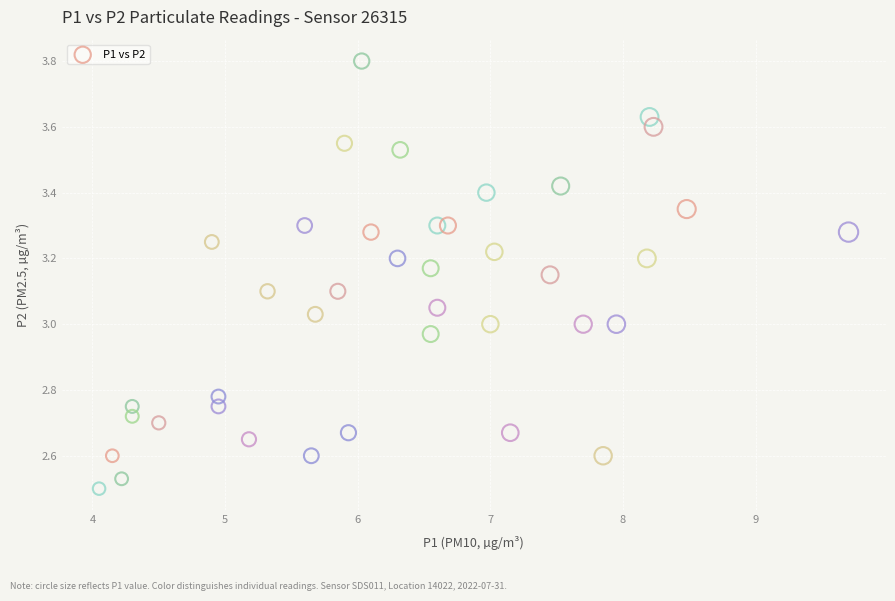

What is the range of Y values (max minus min)?

1.3